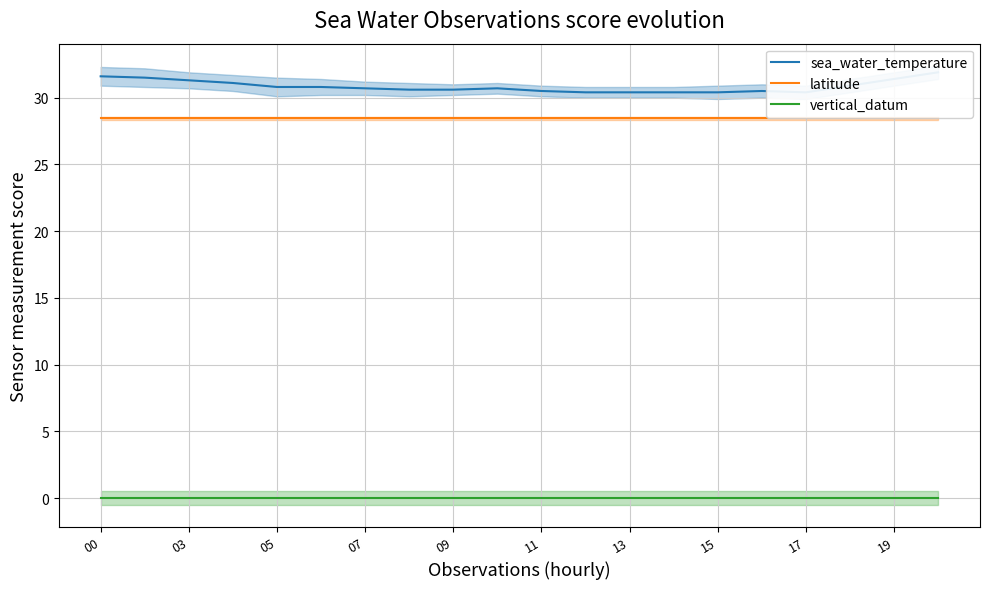

Is it true that latitude equals 43.3 at 03?

False